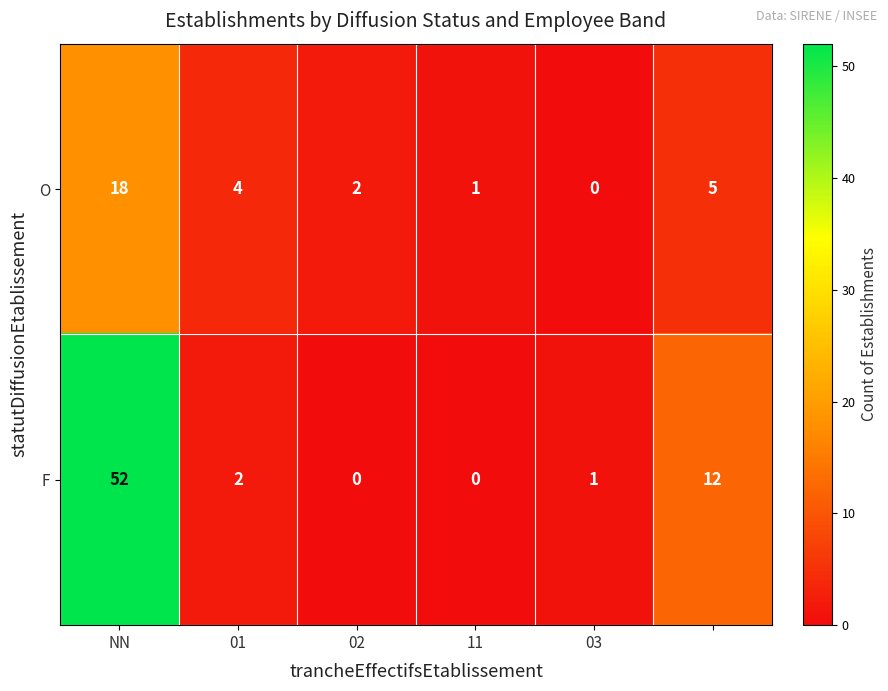

Rank the series by their average value, from highest to lowest.

F, O